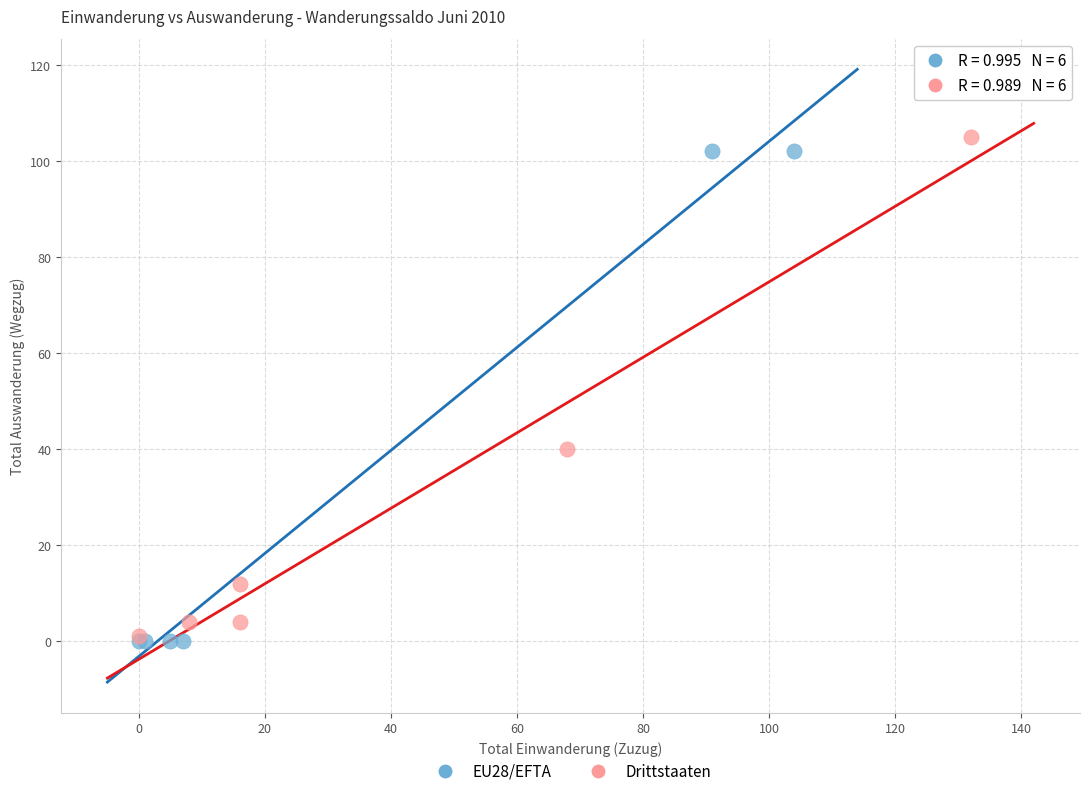

What are all the series names shown in the legend?

EU28/EFTA, Drittstaaten